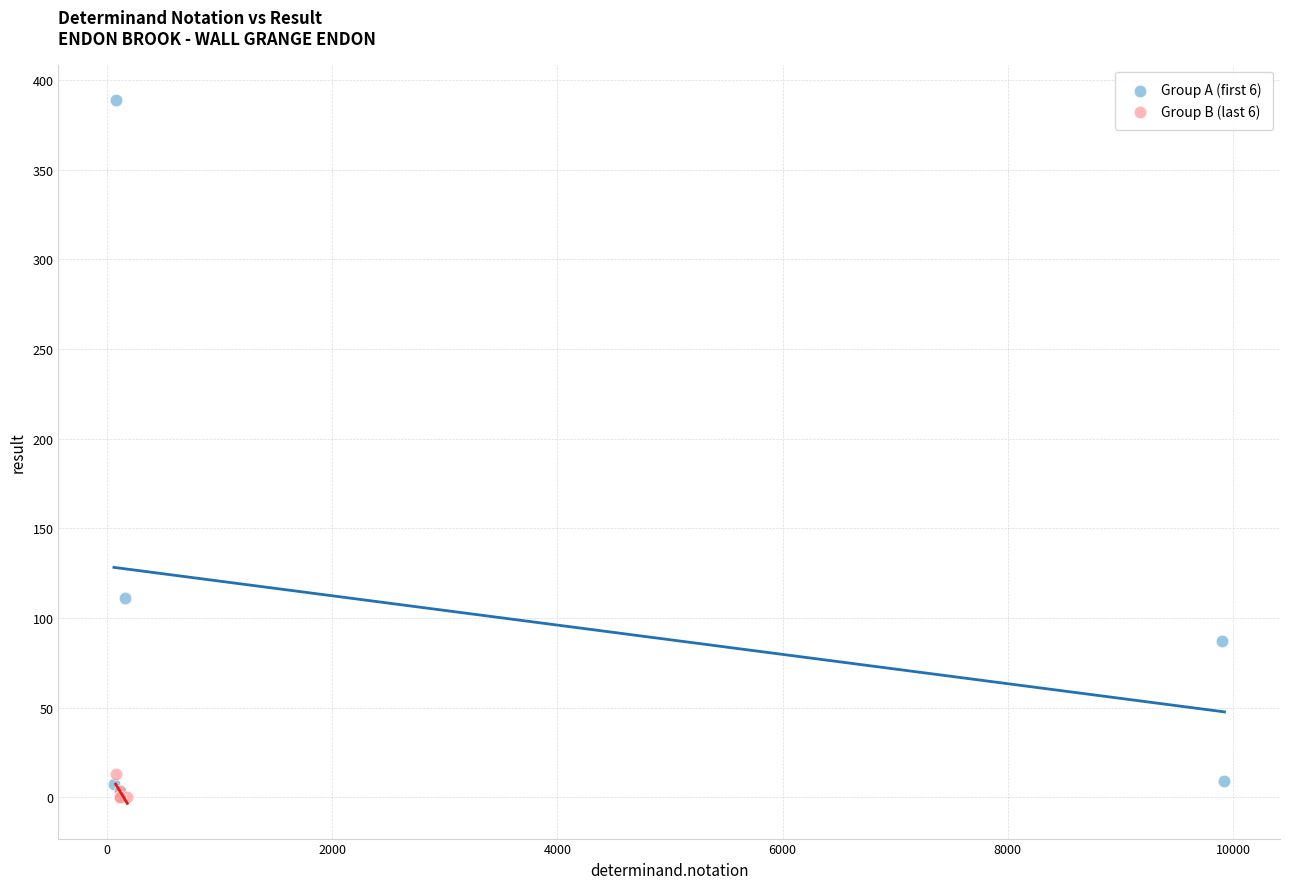

Which series reaches the maximum Y coordinate?

Group A (first 6)